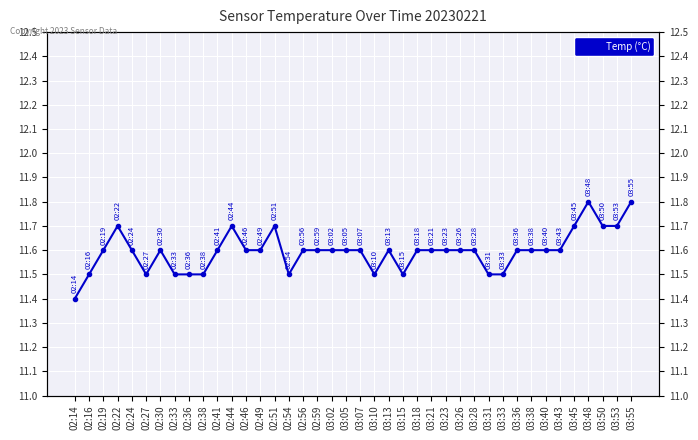

Approximately how many times larger is the value at 03:33 compared to 02:30?

1.0